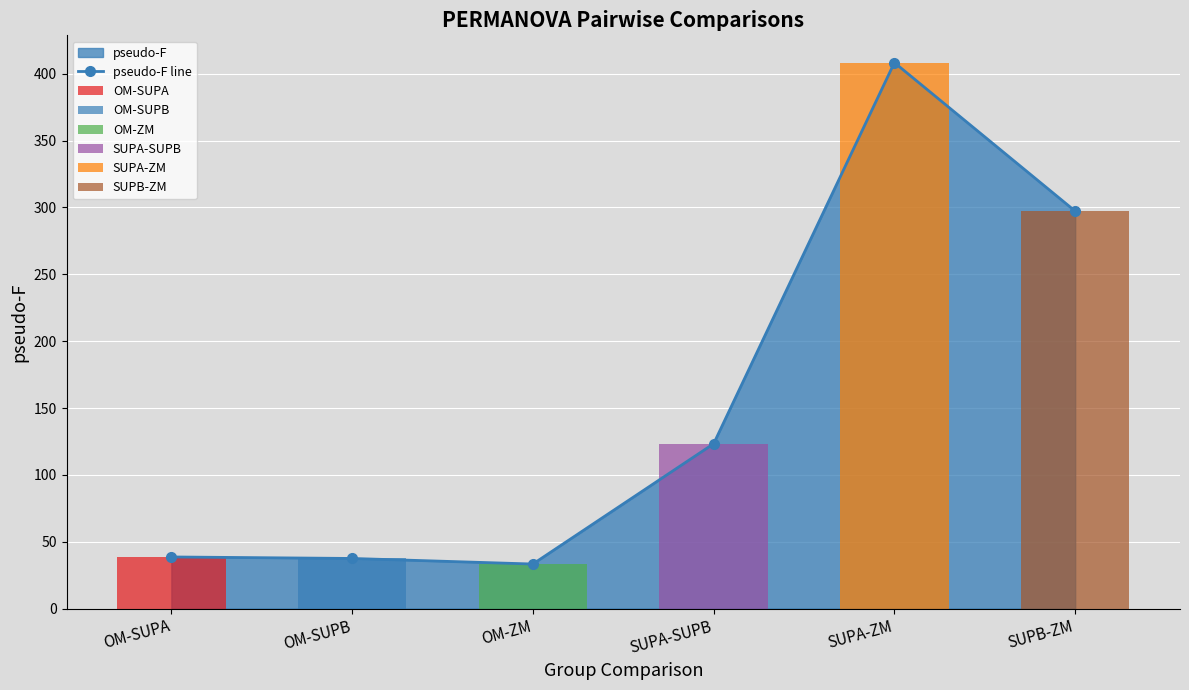

What value does the data have at OM-SUPB?

37.5